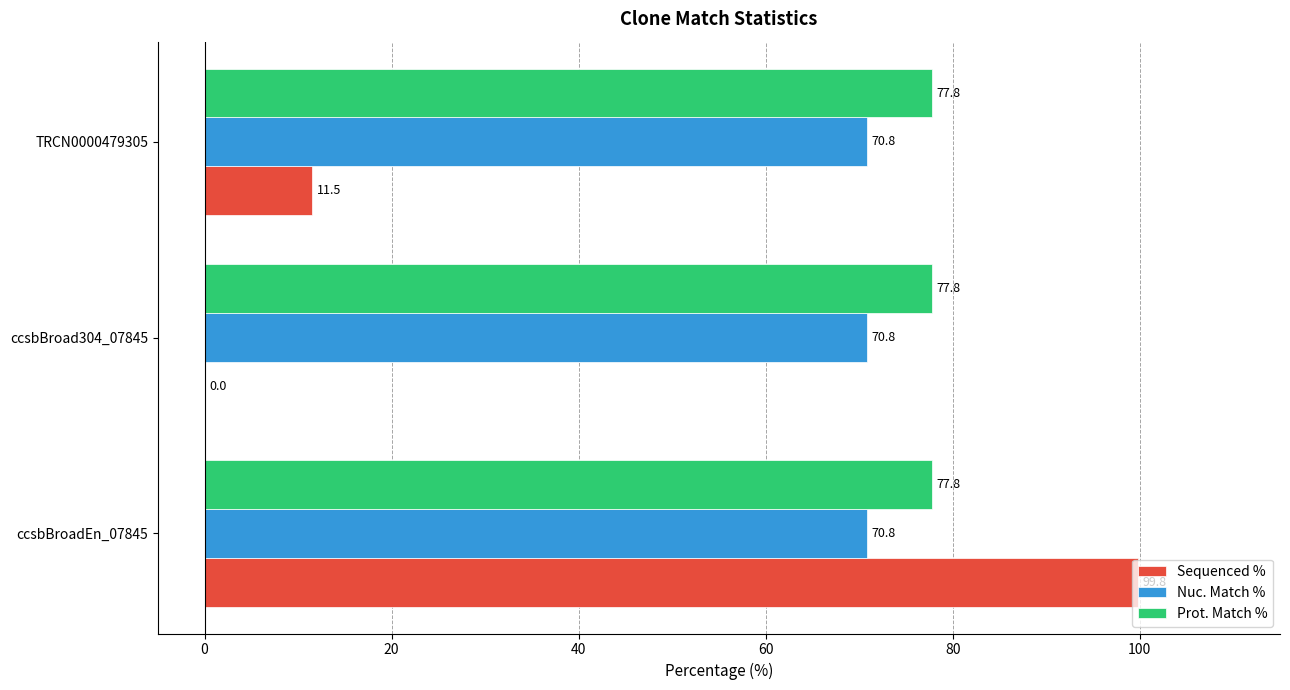

What is the sum of the Nuc. Match % values at ccsbBroadEn_07845 and TRCN0000479305?

141.6